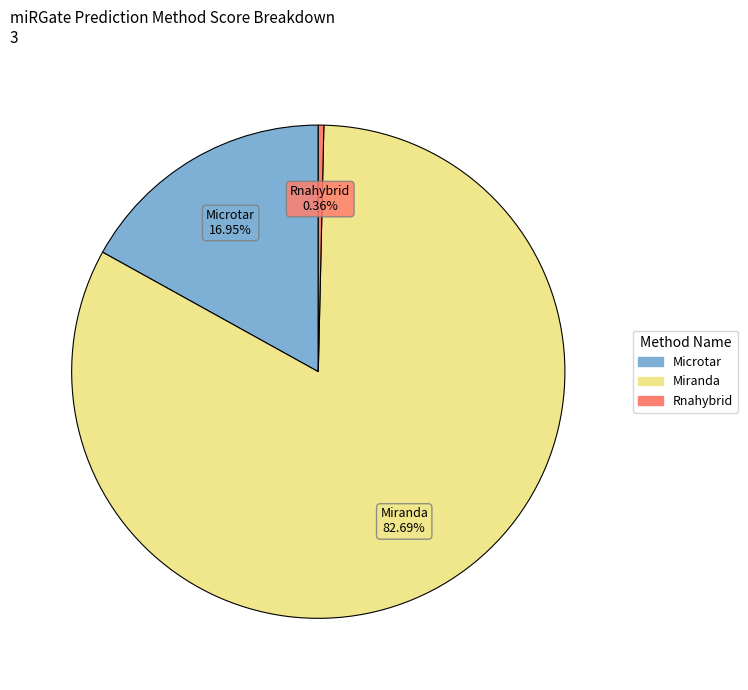

Which category has the biggest portion of the pie?

Miranda